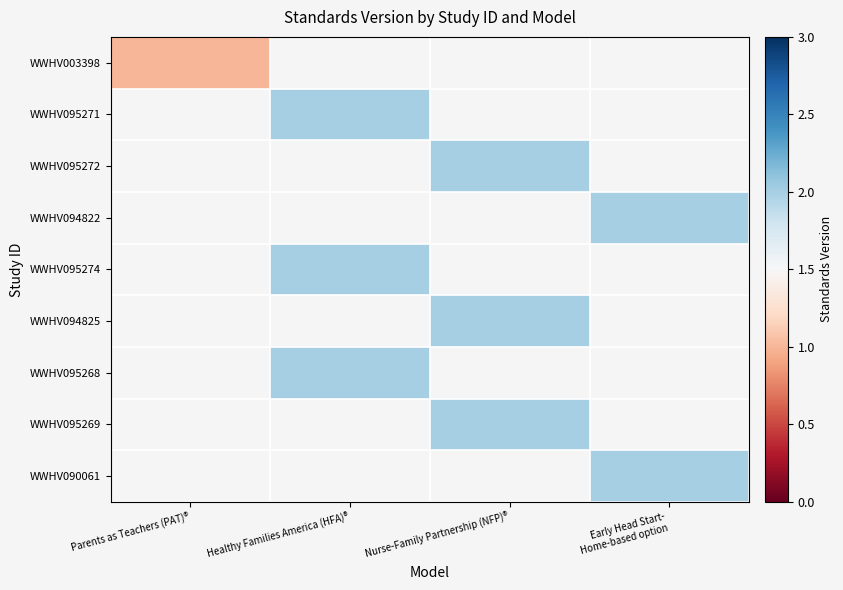

Which has a higher value, Nurse-Family Partnership (NFP)® or Healthy Families America (HFA)®?

Healthy Families America (HFA)®